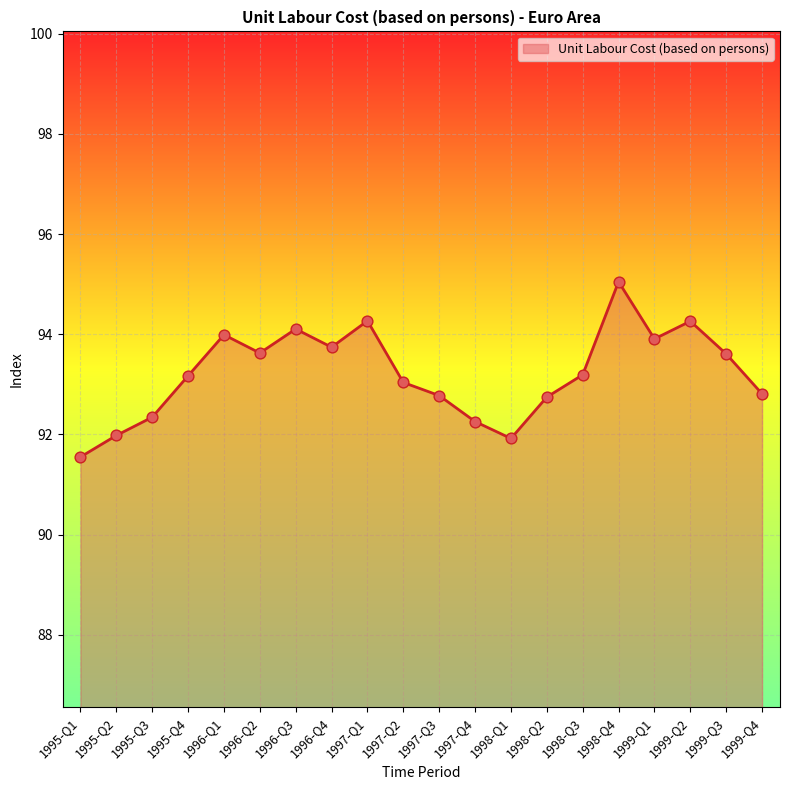

Approximately how many times larger is the value at 1997-Q3 compared to 1997-Q4?

1.0